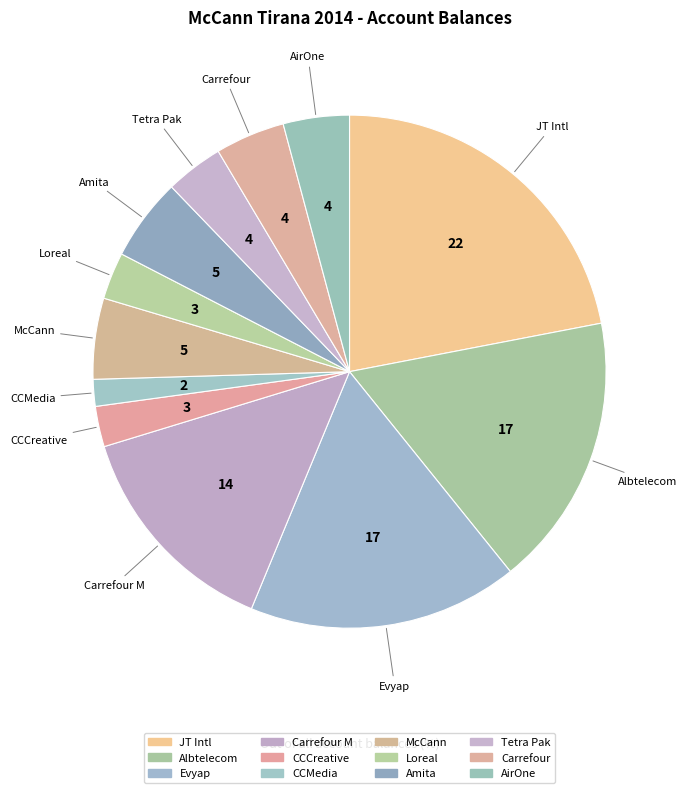

Is the sum of Tetra Pak and Loreal greater than half?

No